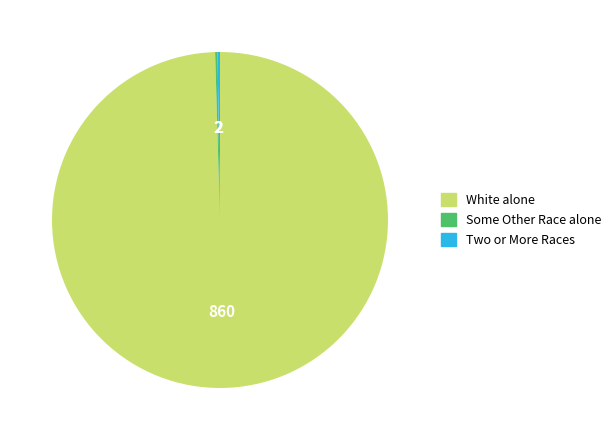

Which category has the biggest portion of the pie?

White alone